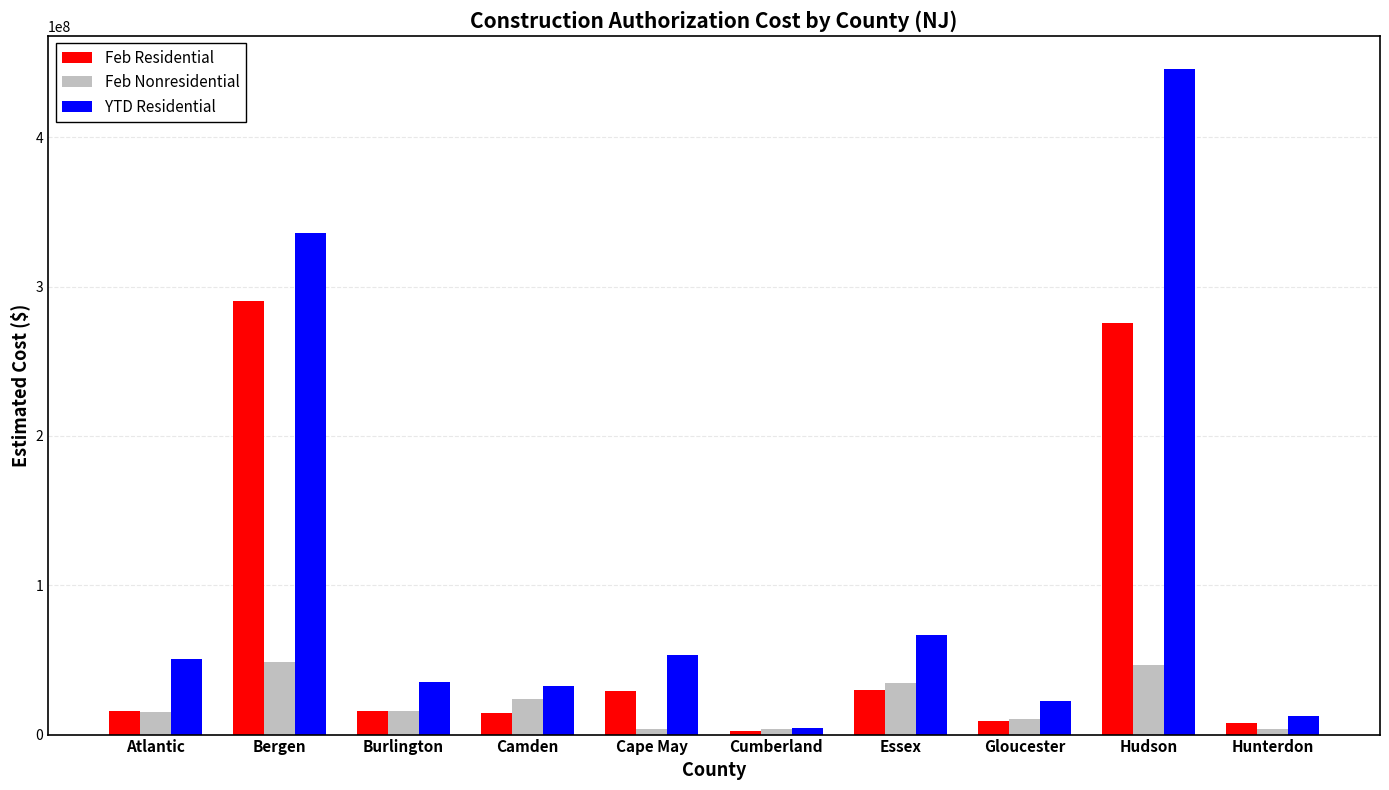

Count the number of data series in this chart.

3